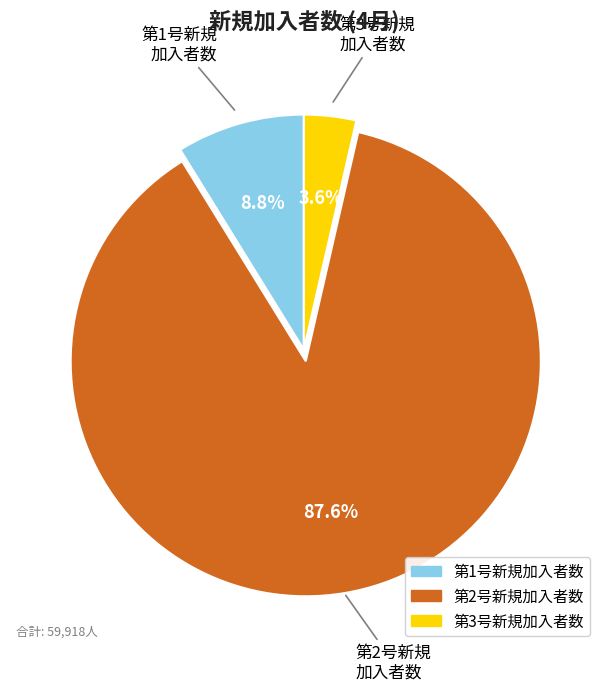

How many segments does this pie chart have?

3